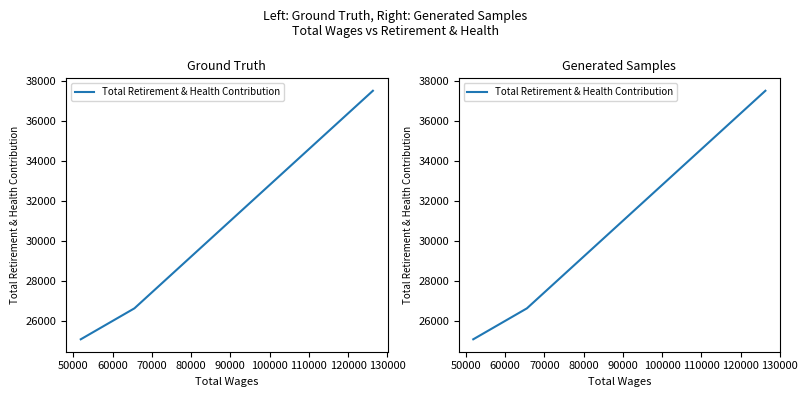

Where is the data nearest to the value 31294?

50000